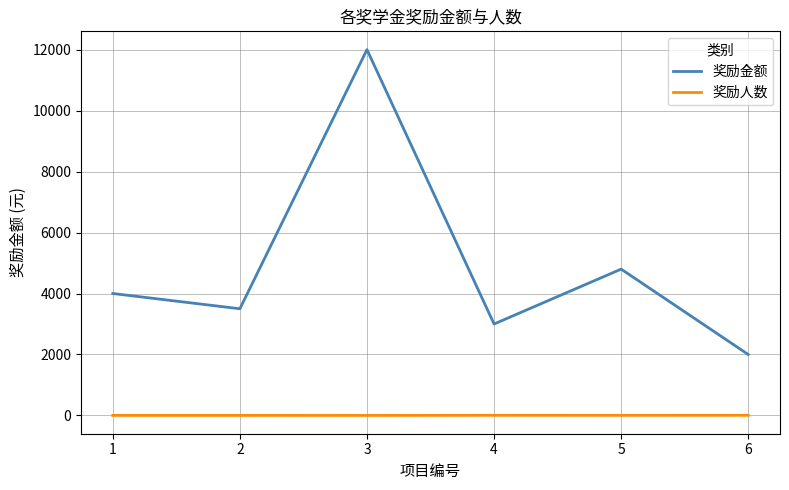

The value of 奖励金额 at 3 is 19353. True or false?

False